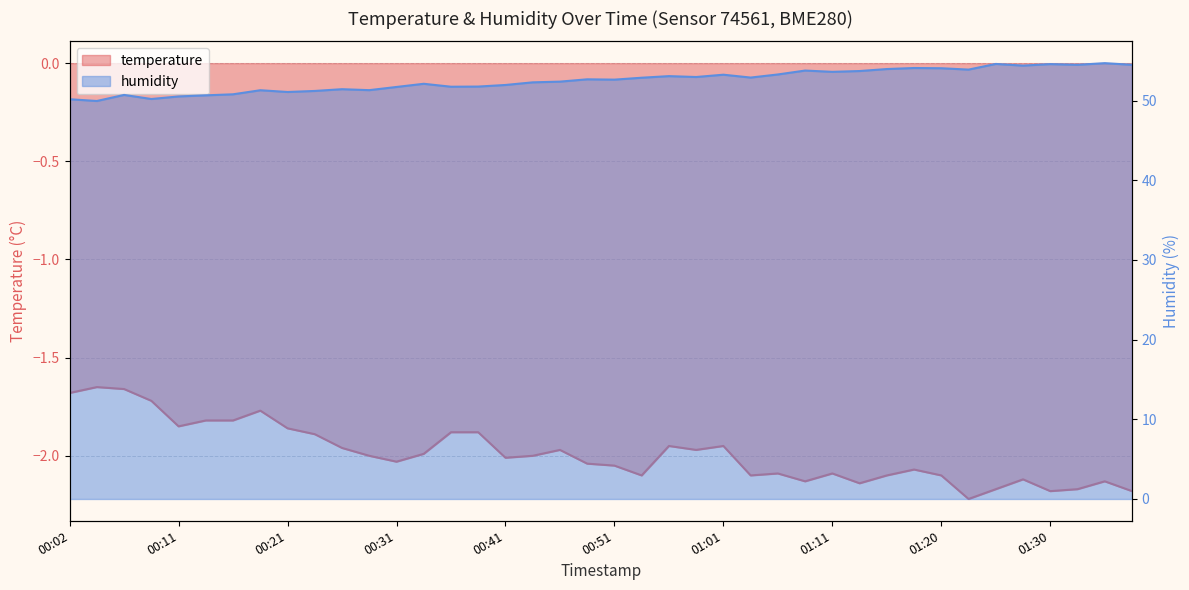

List the labels in order of humidity value, largest first.

01:35, 01:25, 01:30, 01:33, 01:38, 01:28, 01:18, 01:20, 01:16, 01:23, 01:08, 01:13, 01:11, 01:06, 01:01, 00:56, 00:58, 01:03, 00:53, 00:48, 00:51, 00:46, 00:43, 00:34, 00:41, 00:38, 00:36, 00:31, 00:26, 00:29, 00:19, 00:24, 00:21, 00:16, 00:06, 00:14, 00:11, 00:09, 00:02, 00:04